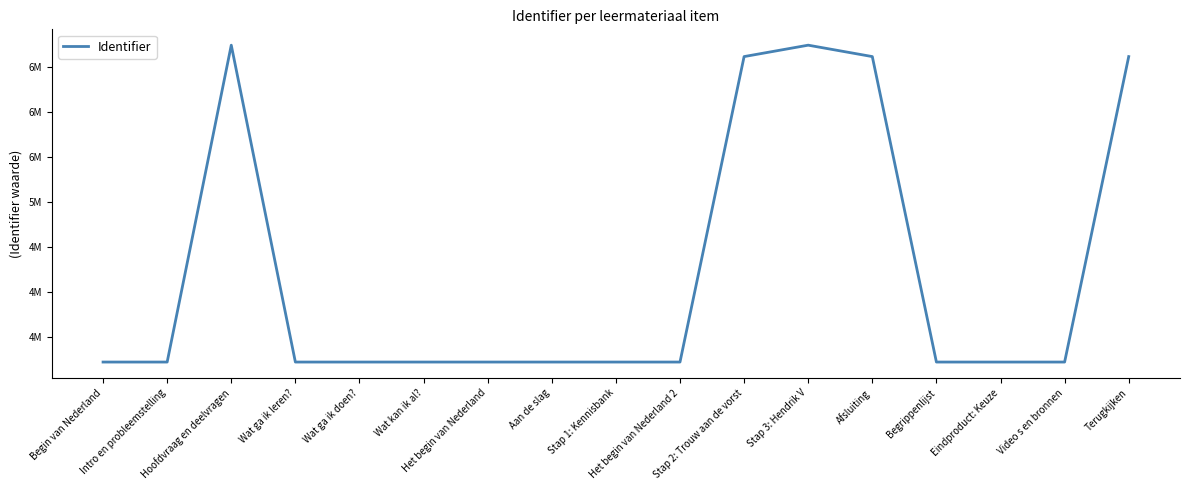

The chart shows a value of 5445572 at Het begin van Nederland 2. True or false?

False